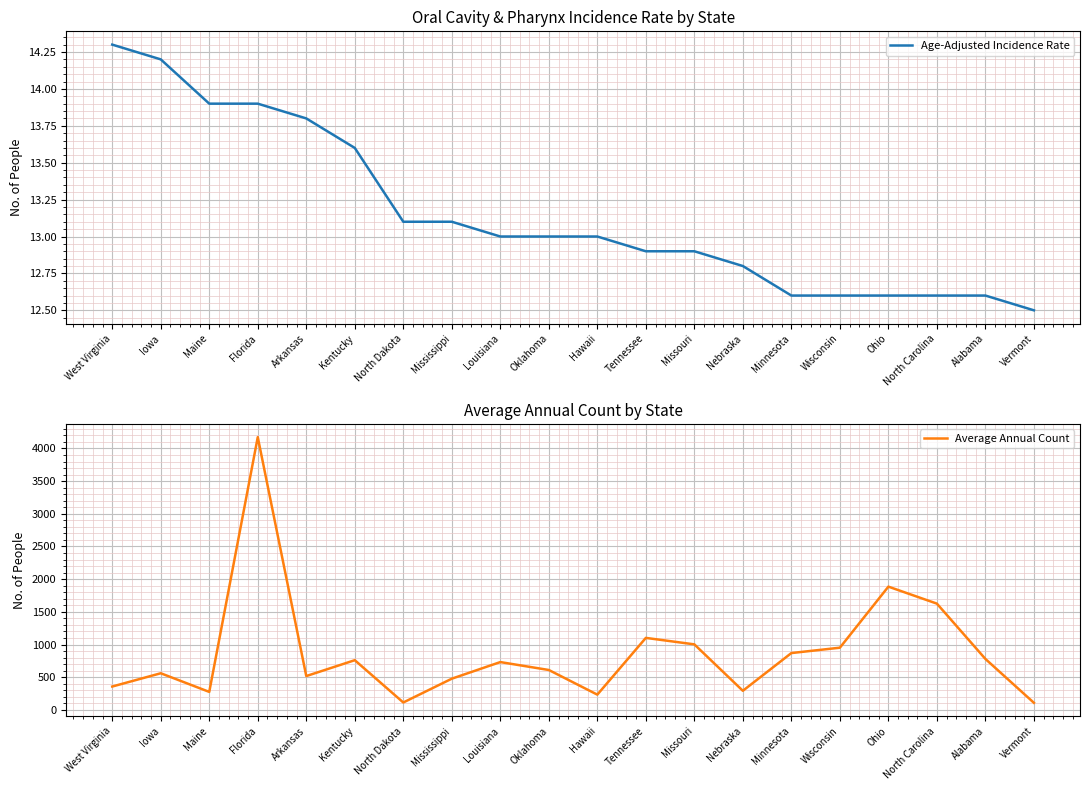

What is the value of the Average Annual Count point at the 18th from the left?

1626.0